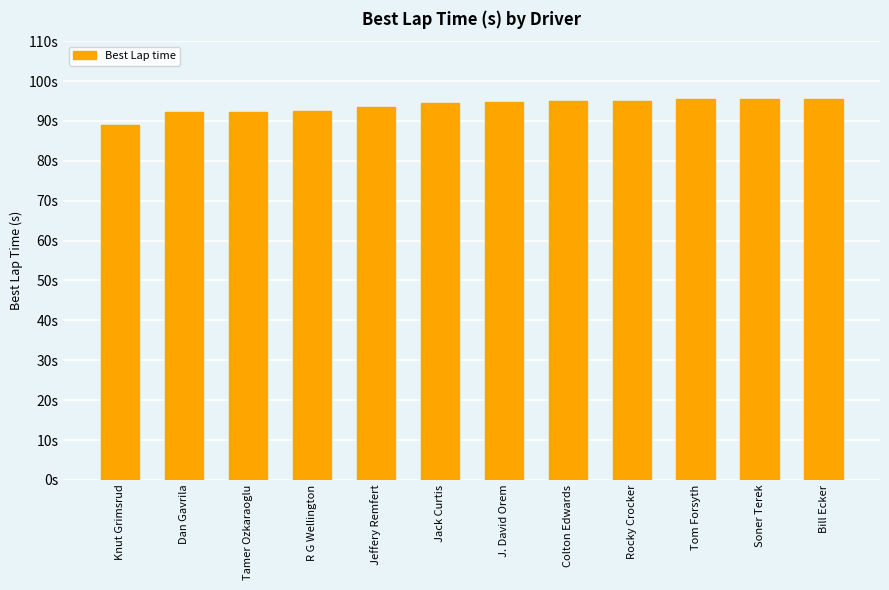

Reading right to left, transcribe all the data shown in this chart.

Bill Ecker=95.5	Soner Terek=95.4	Tom Forsyth=95.4	Rocky Crocker=95.0	Colton Edwards=94.9	J. David Orem=94.7	Jack Curtis=94.5	Jeffery Remfert=93.6	R G Wellington=92.6	Tamer Ozkaraoglu=92.4	Dan Gavrila=92.3	Knut Grimsrud=89.0